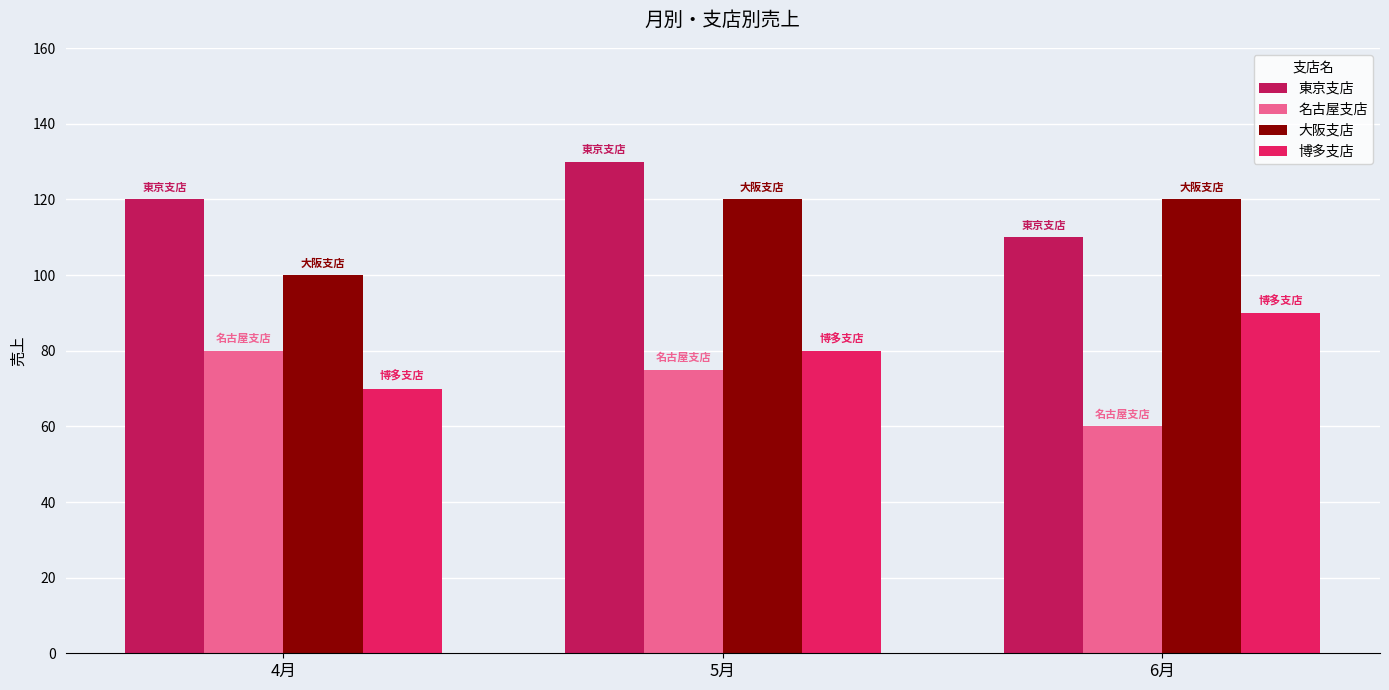

What is the value of the 大阪支店 bar at the 2nd from the left?

120